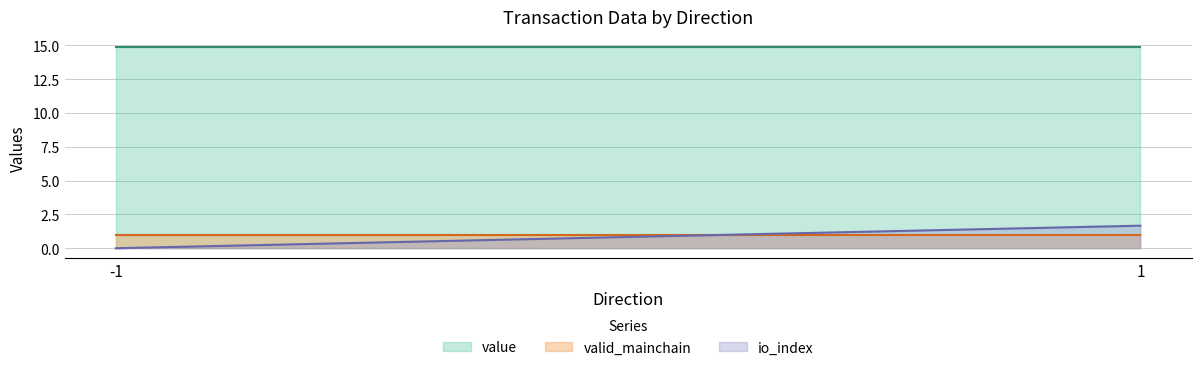

Read the value value at -1.

14.9